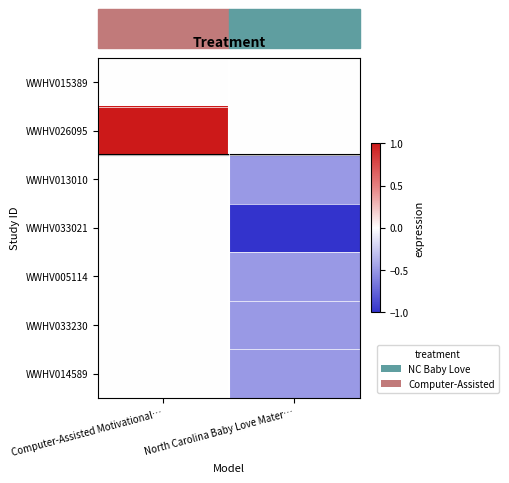

Which category has the highest value across all series?

Computer-Assisted Motivational…